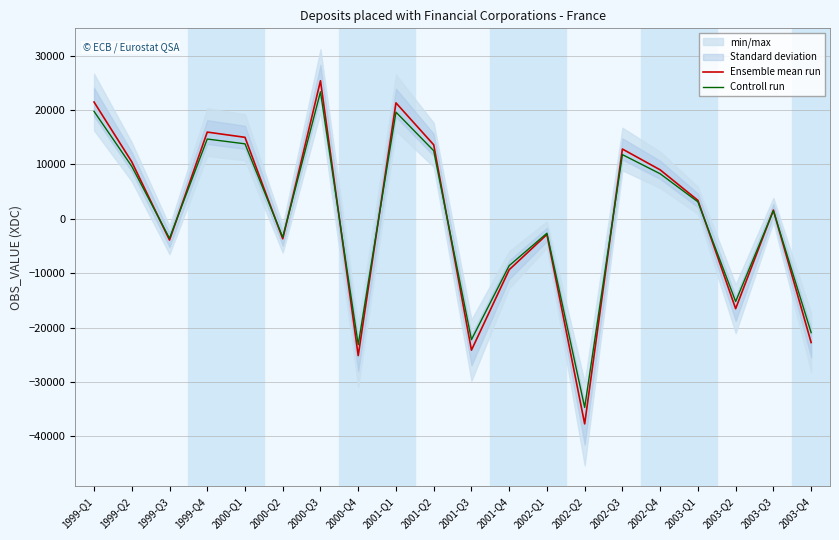

How many lines are shown in the chart?

2